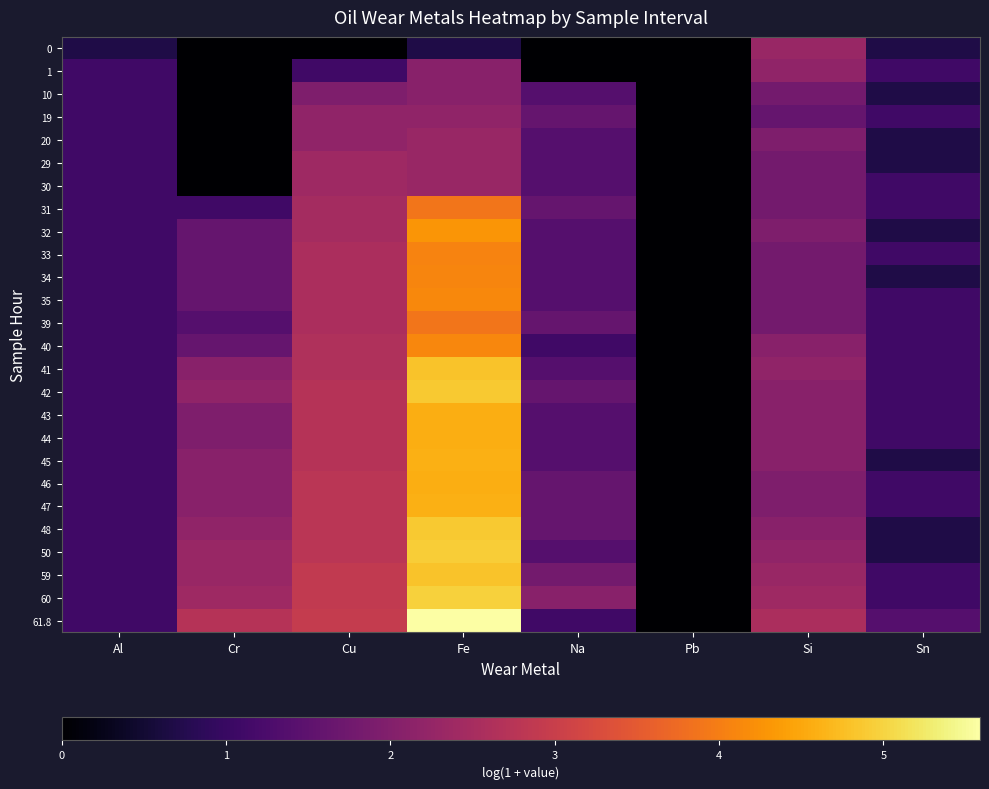

Reading left to right, what are all the values shown in this chart?

0: Al=0.7	Cr=0.0	Cu=0.0	Fe=0.7	Na=0.0	Pb=0.0	Si=2.3	Sn=0.7
1: Al=1.1	Cr=0.0	Cu=1.1	Fe=2.1	Na=0.0	Pb=0.0	Si=2.2	Sn=1.1
10: Al=1.1	Cr=0.0	Cu=1.9	Fe=2.1	Na=1.4	Pb=0.0	Si=1.8	Sn=0.7
19: Al=1.1	Cr=0.0	Cu=2.2	Fe=2.2	Na=1.6	Pb=0.0	Si=1.6	Sn=1.1
20: Al=1.1	Cr=0.0	Cu=2.2	Fe=2.3	Na=1.4	Pb=0.0	Si=1.9	Sn=0.7
29: Al=1.1	Cr=0.0	Cu=2.4	Fe=2.3	Na=1.4	Pb=0.0	Si=1.8	Sn=0.7
30: Al=1.1	Cr=0.0	Cu=2.4	Fe=2.3	Na=1.4	Pb=0.0	Si=1.8	Sn=1.1
31: Al=1.1	Cr=1.1	Cu=2.5	Fe=3.9	Na=1.6	Pb=0.0	Si=1.8	Sn=1.1
32: Al=1.1	Cr=1.6	Cu=2.5	Fe=4.3	Na=1.4	Pb=0.0	Si=1.9	Sn=0.7
33: Al=1.1	Cr=1.6	Cu=2.6	Fe=4.1	Na=1.4	Pb=0.0	Si=1.8	Sn=1.1
34: Al=1.1	Cr=1.6	Cu=2.6	Fe=4.1	Na=1.4	Pb=0.0	Si=1.8	Sn=0.7
35: Al=1.1	Cr=1.6	Cu=2.6	Fe=4.1	Na=1.4	Pb=0.0	Si=1.8	Sn=1.1
39: Al=1.1	Cr=1.4	Cu=2.6	Fe=3.9	Na=1.6	Pb=0.0	Si=1.8	Sn=1.1
40: Al=1.1	Cr=1.6	Cu=2.6	Fe=4.1	Na=1.1	Pb=0.0	Si=2.1	Sn=1.1
41: Al=1.1	Cr=2.1	Cu=2.6	Fe=4.8	Na=1.4	Pb=0.0	Si=2.2	Sn=1.1
42: Al=1.1	Cr=2.2	Cu=2.7	Fe=4.9	Na=1.6	Pb=0.0	Si=2.1	Sn=1.1
43: Al=1.1	Cr=1.9	Cu=2.7	Fe=4.6	Na=1.4	Pb=0.0	Si=2.1	Sn=1.1
44: Al=1.1	Cr=1.9	Cu=2.7	Fe=4.6	Na=1.4	Pb=0.0	Si=2.1	Sn=1.1
45: Al=1.1	Cr=2.1	Cu=2.7	Fe=4.6	Na=1.4	Pb=0.0	Si=2.1	Sn=0.7
46: Al=1.1	Cr=2.1	Cu=2.8	Fe=4.6	Na=1.6	Pb=0.0	Si=1.9	Sn=1.1
47: Al=1.1	Cr=2.1	Cu=2.8	Fe=4.6	Na=1.6	Pb=0.0	Si=1.9	Sn=1.1
48: Al=1.1	Cr=2.2	Cu=2.8	Fe=4.9	Na=1.6	Pb=0.0	Si=2.1	Sn=0.7
50: Al=1.1	Cr=2.3	Cu=2.8	Fe=4.9	Na=1.4	Pb=0.0	Si=2.2	Sn=0.7
59: Al=1.1	Cr=2.3	Cu=2.9	Fe=4.8	Na=1.8	Pb=0.0	Si=2.3	Sn=1.1
60: Al=1.1	Cr=2.4	Cu=2.9	Fe=5.0	Na=2.1	Pb=0.0	Si=2.4	Sn=1.1
61.8: Al=1.1	Cr=2.7	Cu=2.9	Fe=5.6	Na=1.1	Pb=0.0	Si=2.6	Sn=1.4